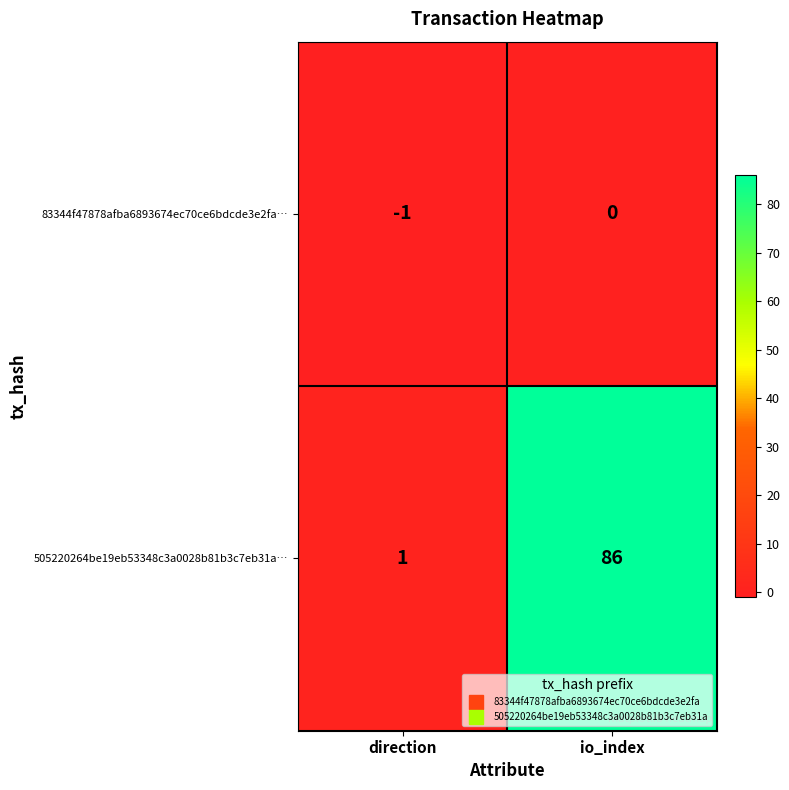

At which label is 505220264be19eb53348c3a0028b81b3c7eb31a… closest to 43?

direction